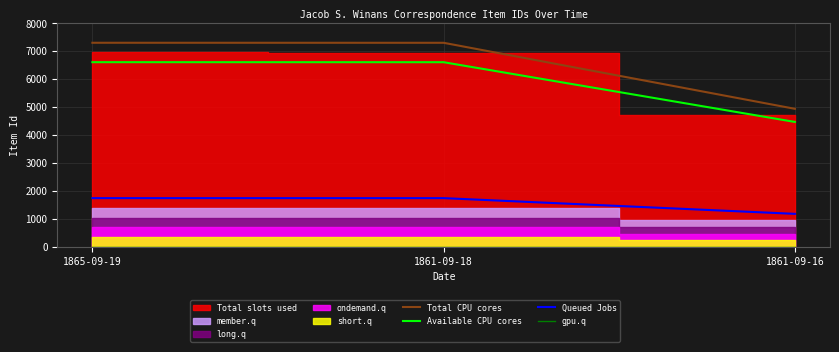

What is the difference between the highest and lowest values at 1861-09-18?

7299.6